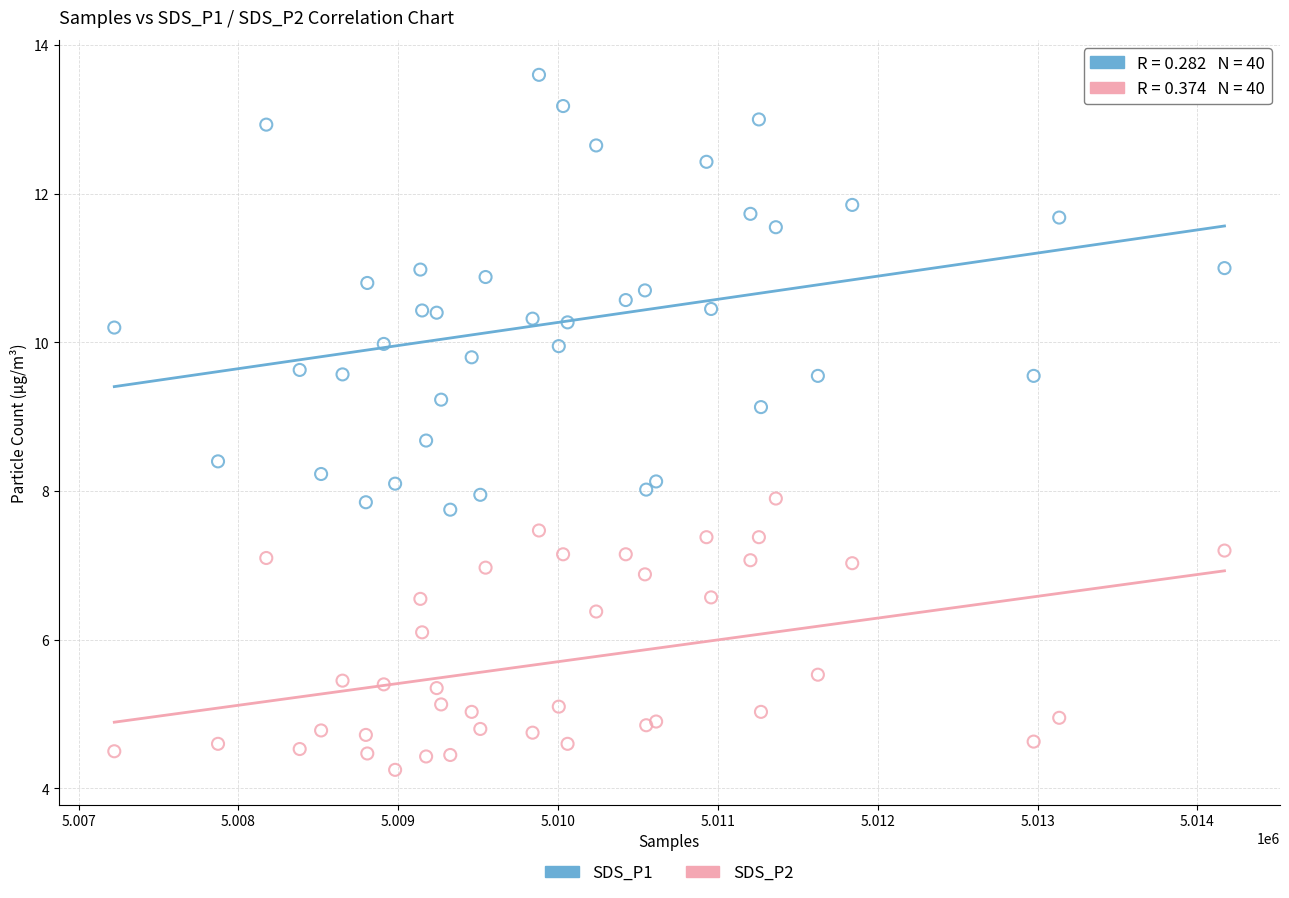

Which series reaches the maximum Y coordinate?

SDS_P1